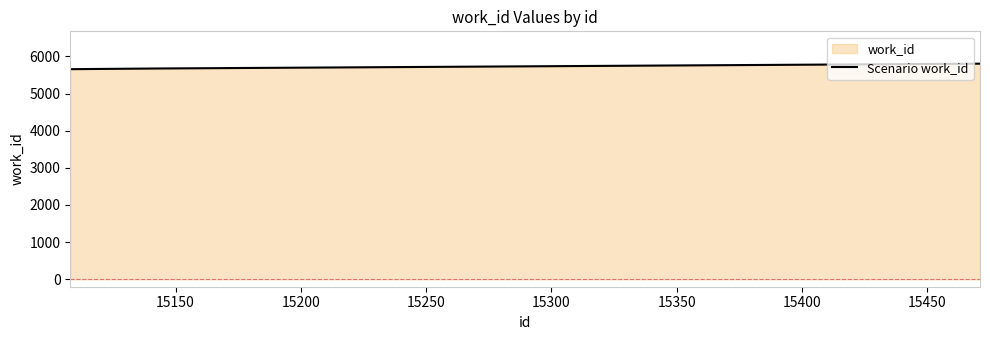

Reading right to left, what are all the values shown in this chart?

5803	5673	5655